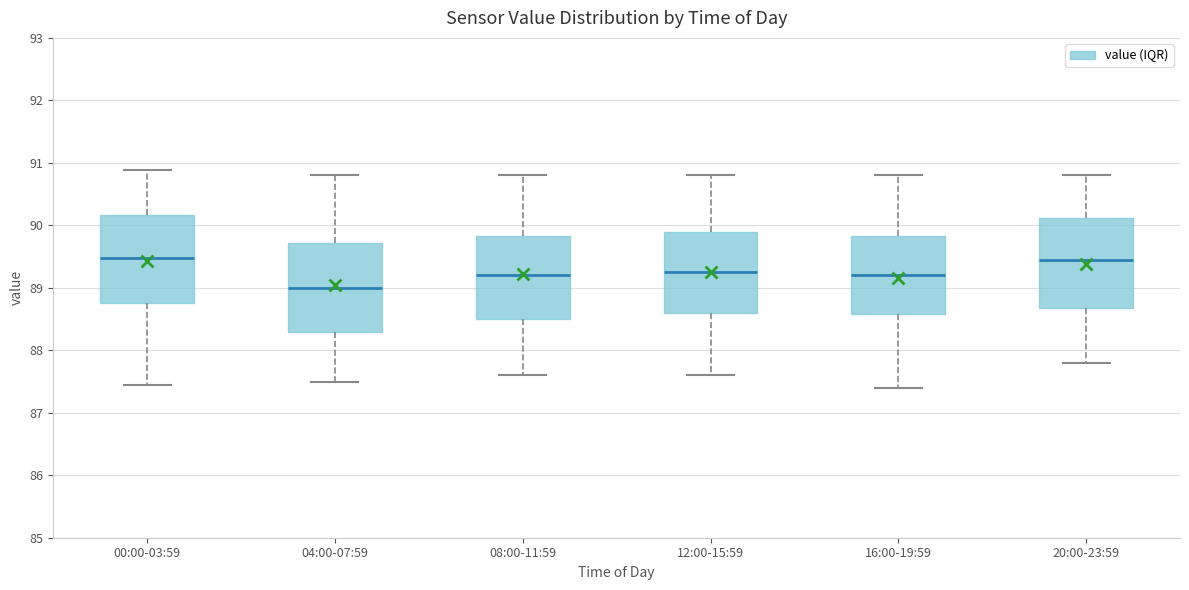

Reading left to right, transcribe this box plot: for each box, give where its median line is, the range the box spans, and where its two whiskers end, as read against the y-axis. The values are not printed on the chart, so give them approximately, as read against the axis.

00:00-03:59: median 89.5, box 88.8 to 90.2, whiskers 87.5 to 90.9
04:00-07:59: median 89.0, box 88.3 to 89.7, whiskers 87.5 to 90.8
08:00-11:59: median 89.2, box 88.5 to 89.8, whiskers 87.6 to 90.8
12:00-15:59: median 89.3, box 88.6 to 89.9, whiskers 87.6 to 90.8
16:00-19:59: median 89.2, box 88.6 to 89.8, whiskers 87.4 to 90.8
20:00-23:59: median 89.5, box 88.7 to 90.1, whiskers 87.8 to 90.8